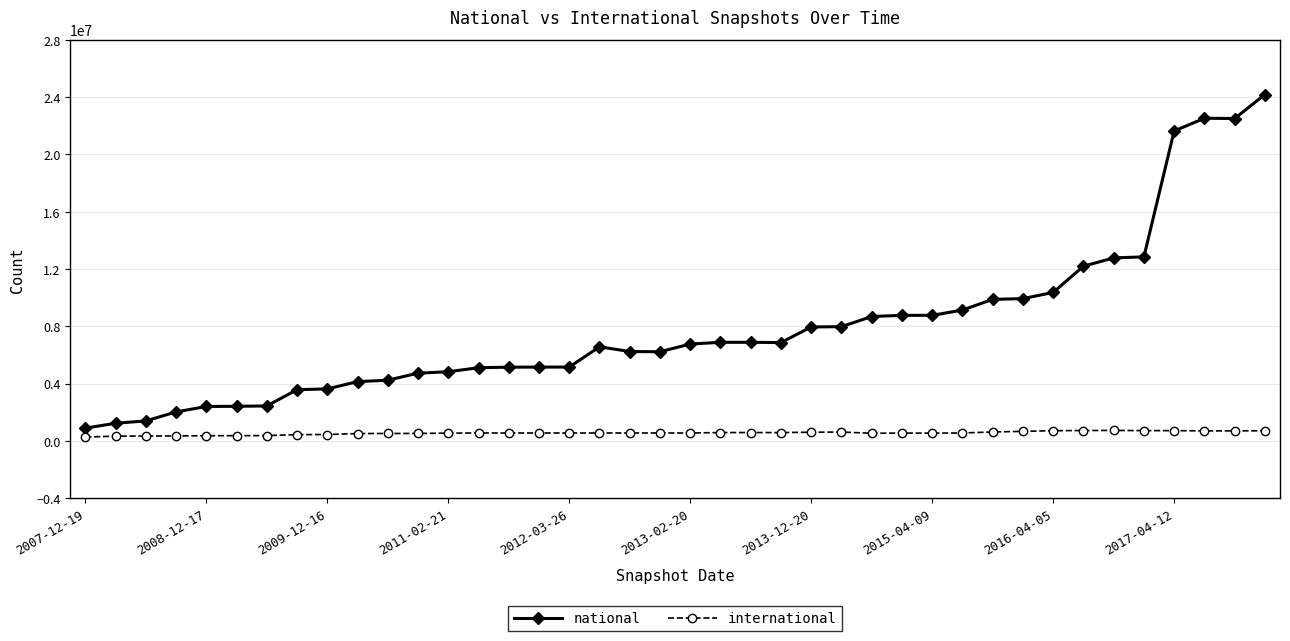

At how many categories does at least one series exceed 21038773?

4